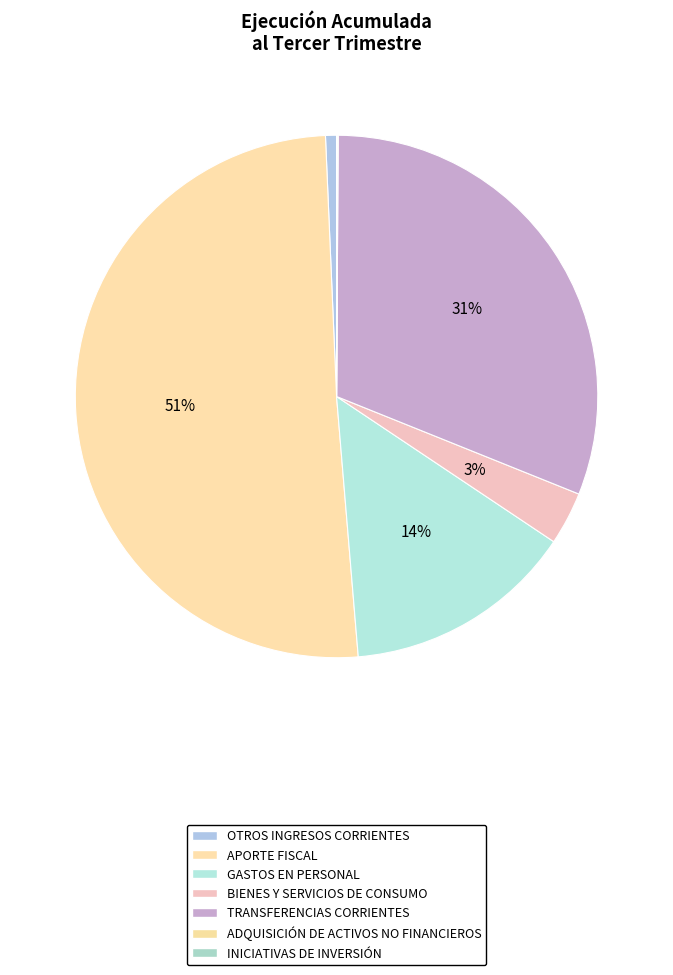

Which category has the smallest portion of the pie?

INICIATIVAS DE INVERSIÓN